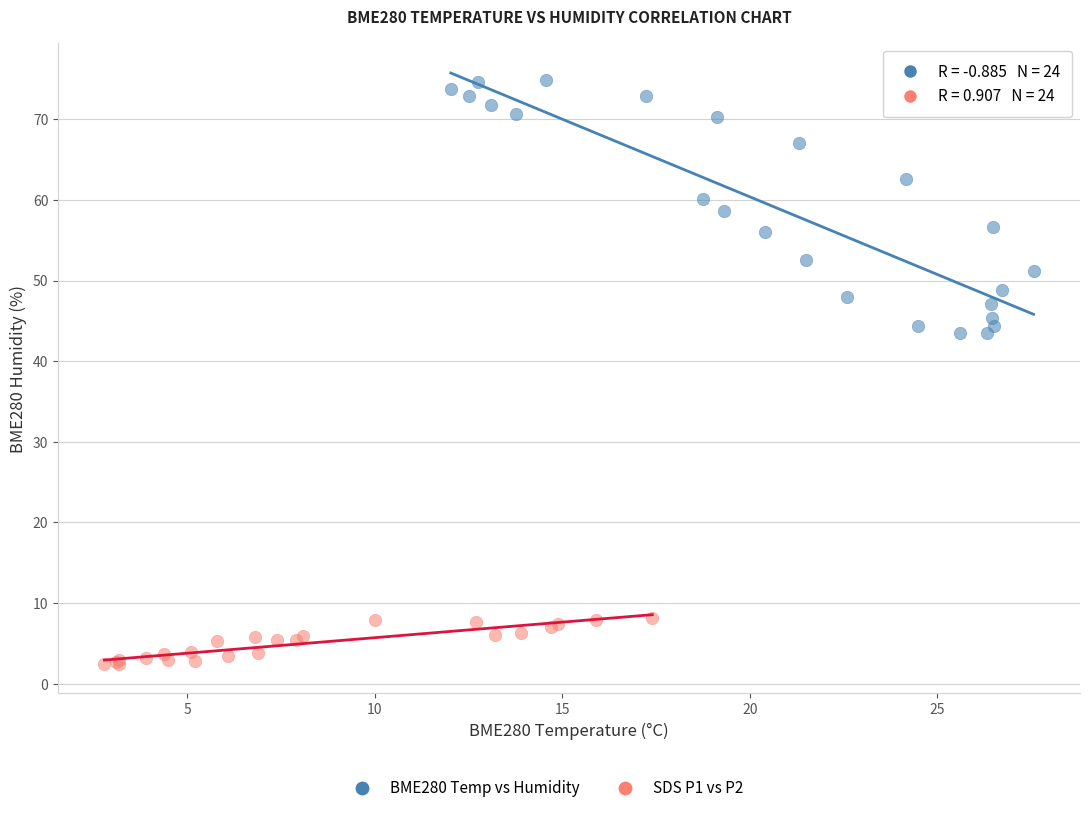

Which series contains the lowest Y value?

SDS P1 vs P2